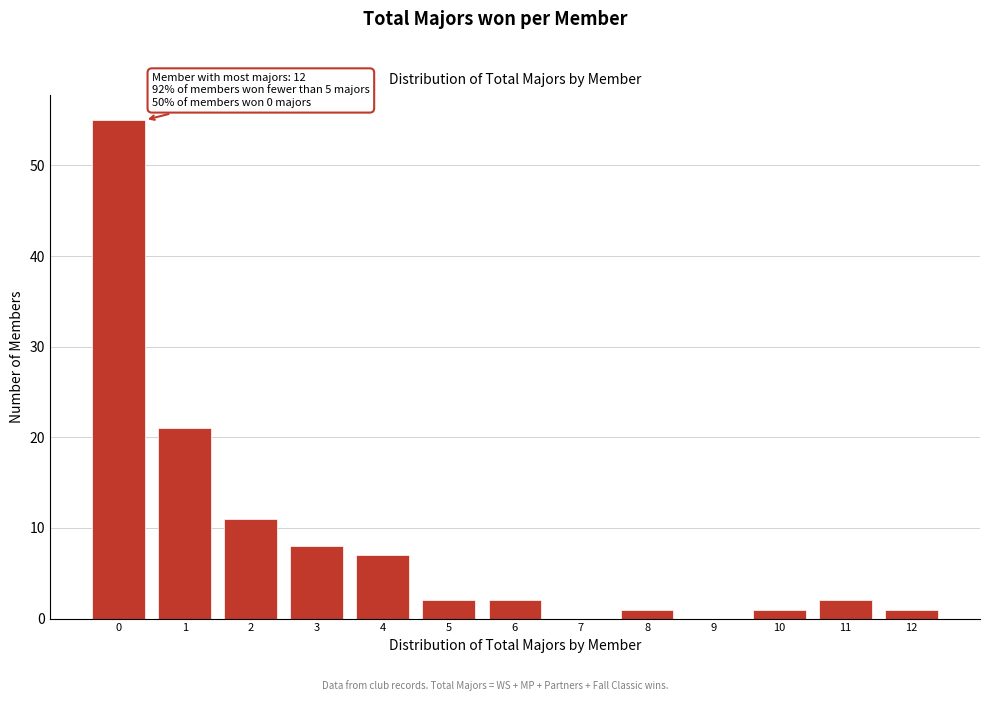

Over which range of the x-axis is the bar tallest?

-0.5 to 0.5